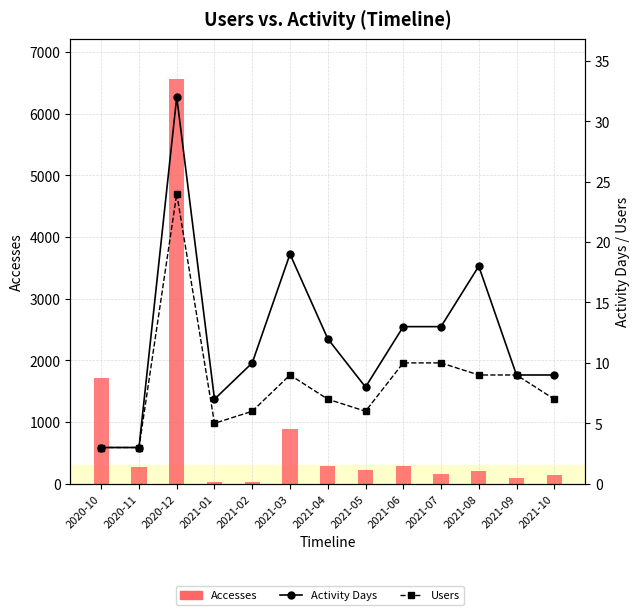

Reading right to left, transcribe all the data shown in this chart.

Accesses: 2021-10=140	2021-09=92	2021-08=206	2021-07=157	2021-06=296	2021-05=217	2021-04=285	2021-03=888	2021-02=35	2021-01=25	2020-12=6556	2020-11=278	2020-10=1710
Activity Days: 2021-10=9	2021-09=9	2021-08=18	2021-07=13	2021-06=13	2021-05=8	2021-04=12	2021-03=19	2021-02=10	2021-01=7	2020-12=32	2020-11=3	2020-10=3
Users: 2021-10=7	2021-09=9	2021-08=9	2021-07=10	2021-06=10	2021-05=6	2021-04=7	2021-03=9	2021-02=6	2021-01=5	2020-12=24	2020-11=3	2020-10=3